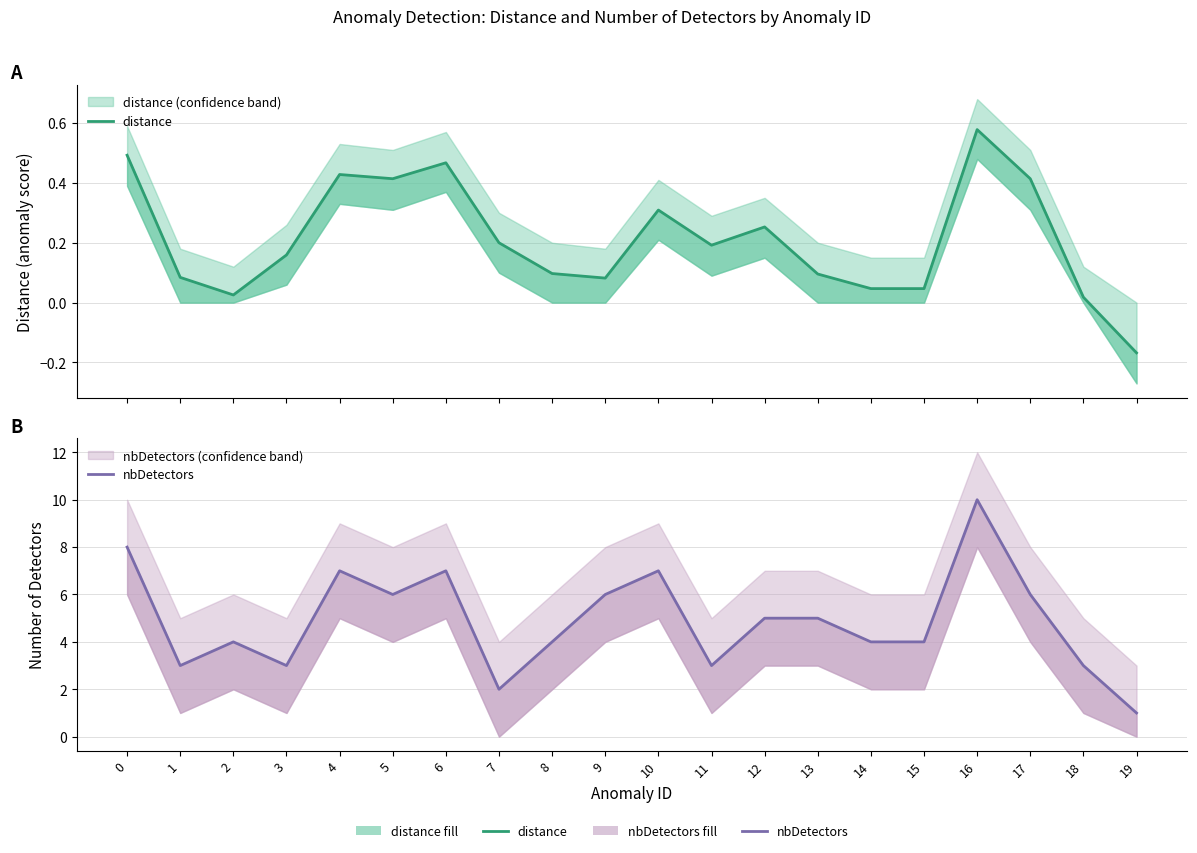

Reading left to right, extract all data points from this chart.

distance: 0.5	0.1	0.0	0.2	0.4	0.4	0.5	0.2	0.1	0.1	0.3	0.2	0.3	0.1	0.0	0.0	0.6	0.4	0.0	-0.2
nbDetectors: 8.0	3.0	4.0	3.0	7.0	6.0	7.0	2.0	4.0	6.0	7.0	3.0	5.0	5.0	4.0	4.0	10.0	6.0	3.0	1.0